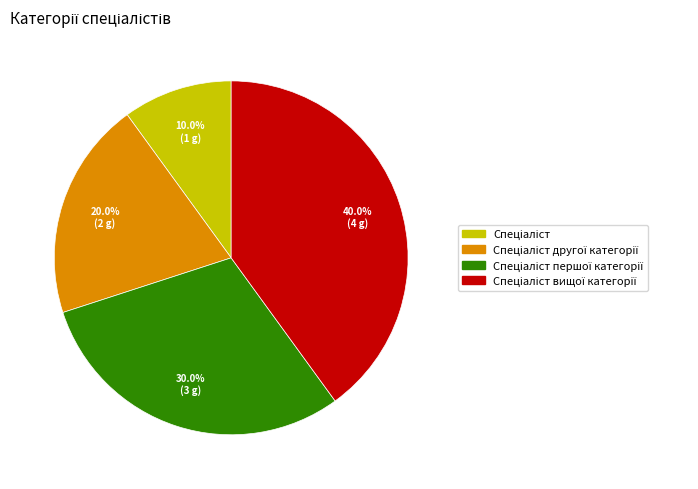

To the nearest percent, what is the average slice percentage?

25%